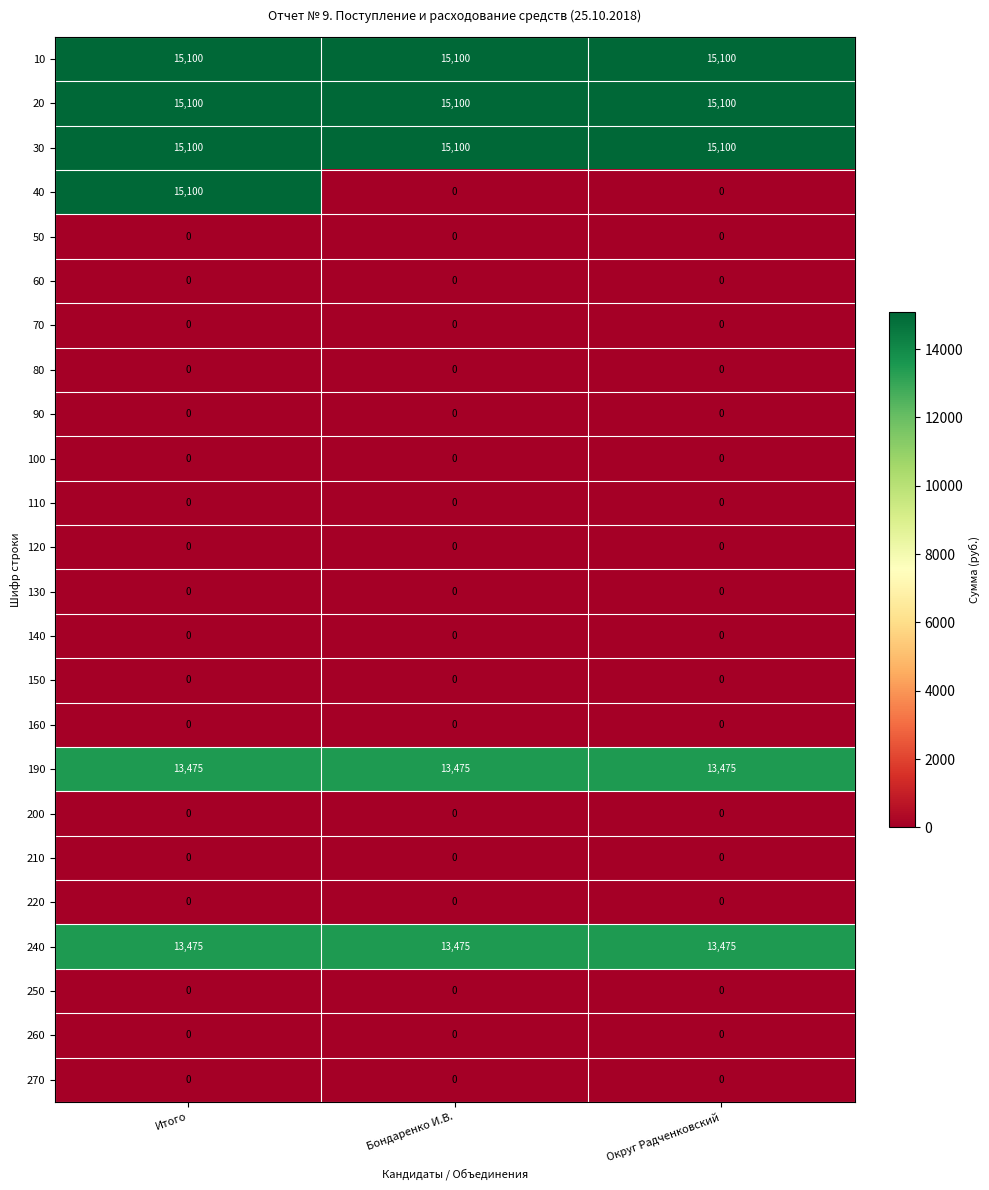

How many categories are shown in the chart?

3